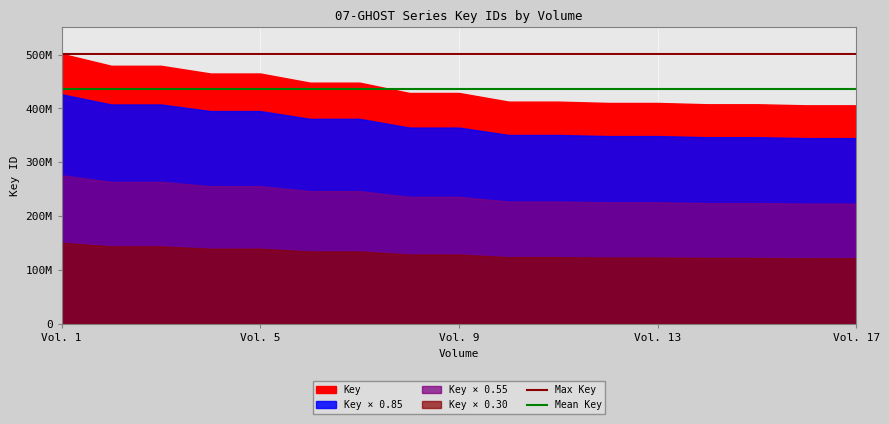

Is the value of Max Key at Vol. 1 greater than the value of Mean Key at Vol. 5?

Yes